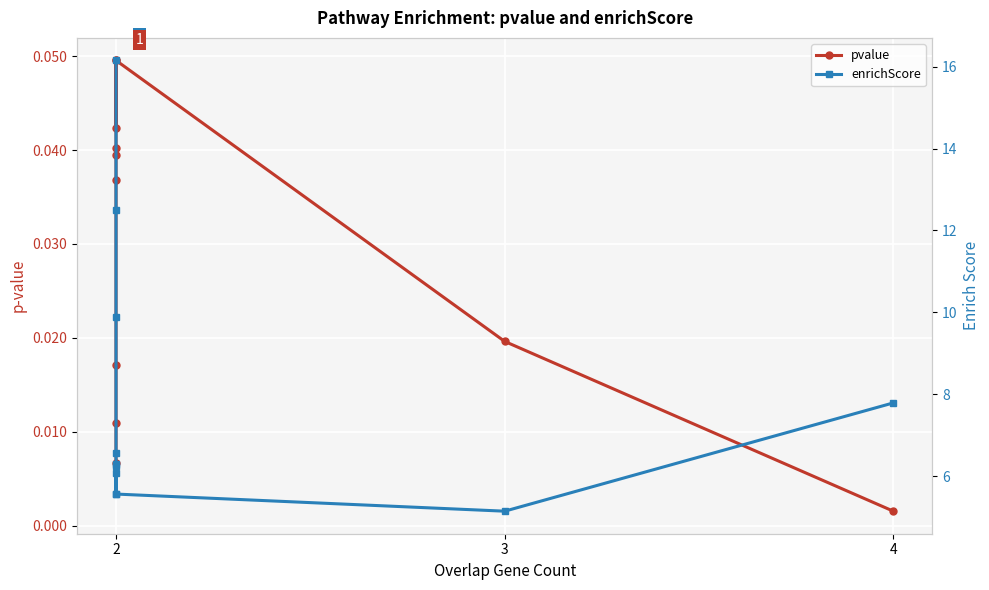

True or false: enrichScore and pvalue intersect in this chart.

False